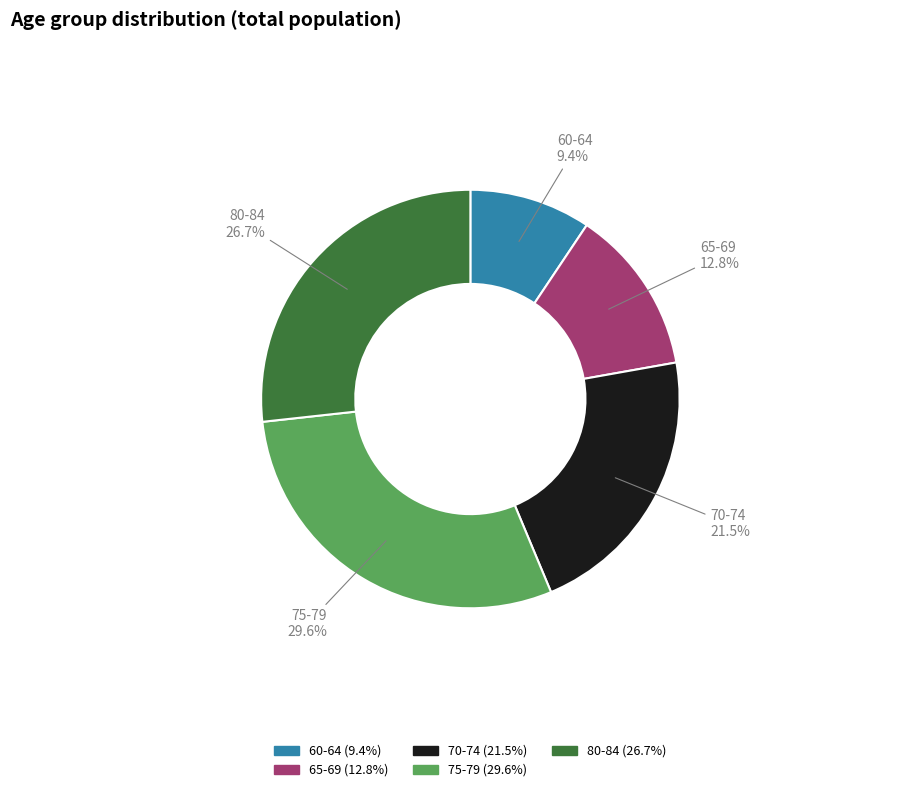

Between 80-84 and 65-69, which is larger?

80-84